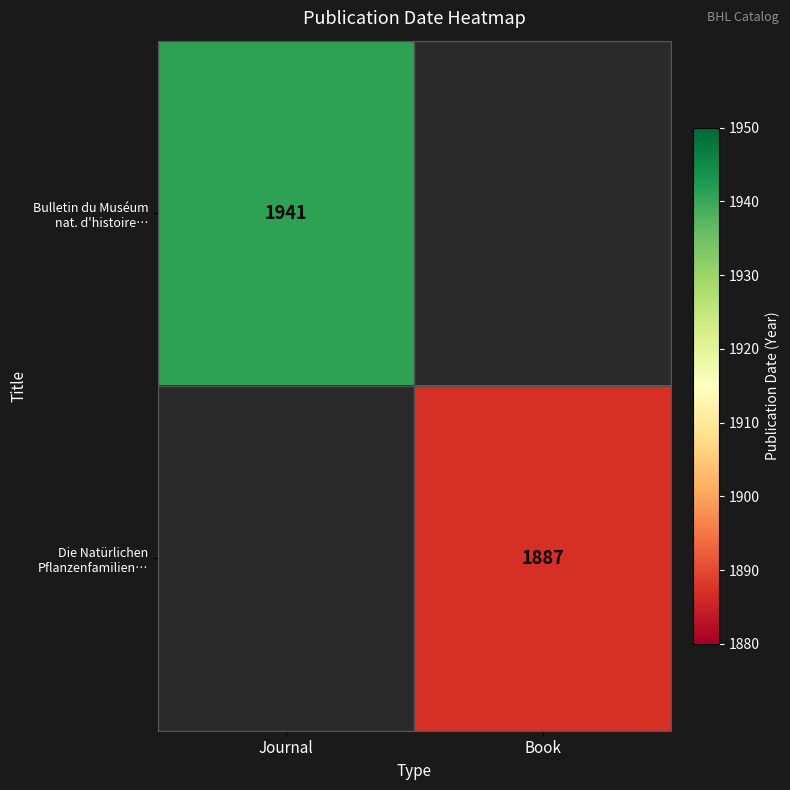

At which category does the chart reach its minimum across all series?

Book